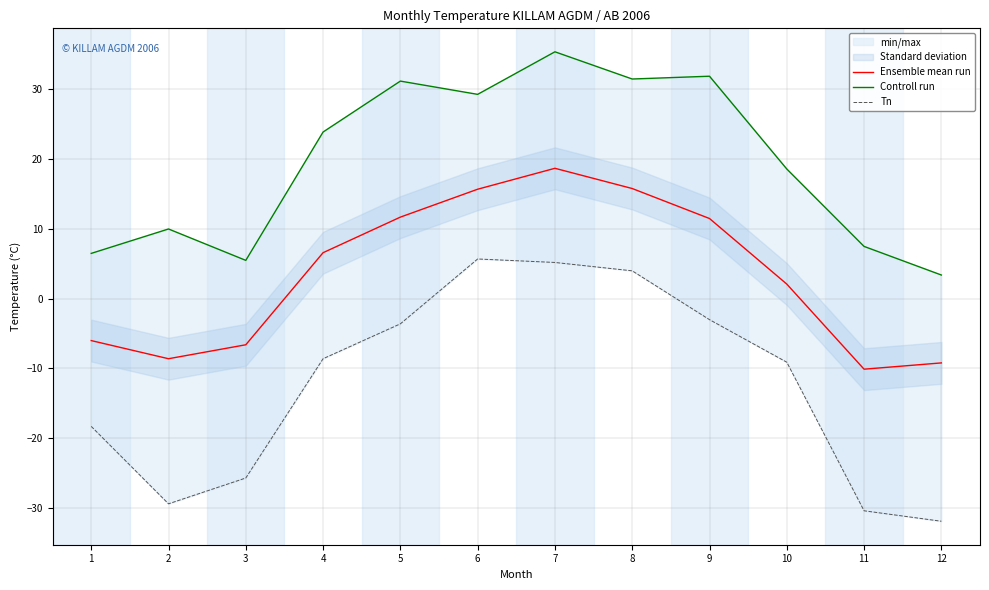

True or false: Ensemble mean run and Controll run cross at least once.

False